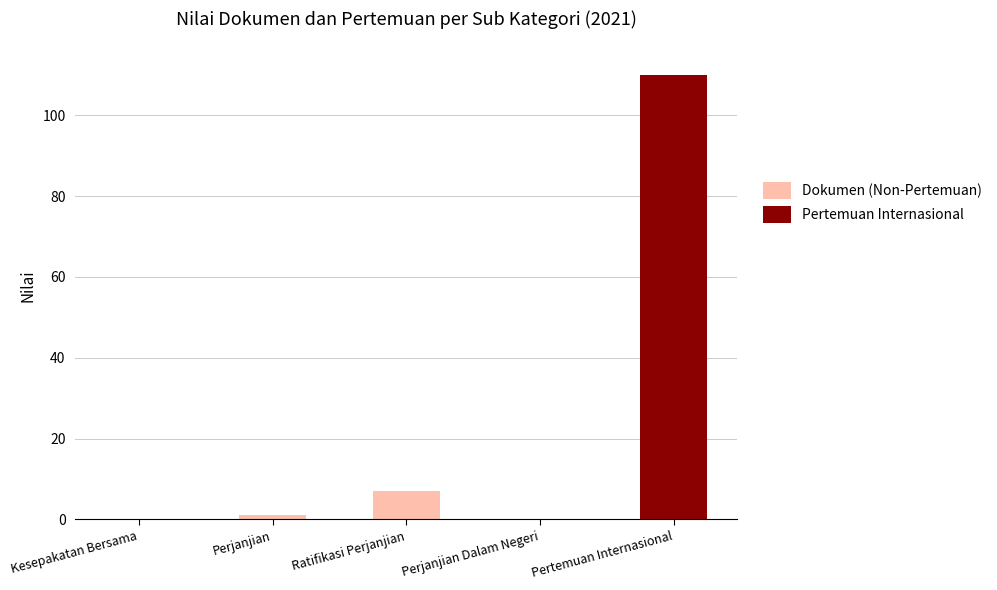

How many categories are shown in the chart?

5